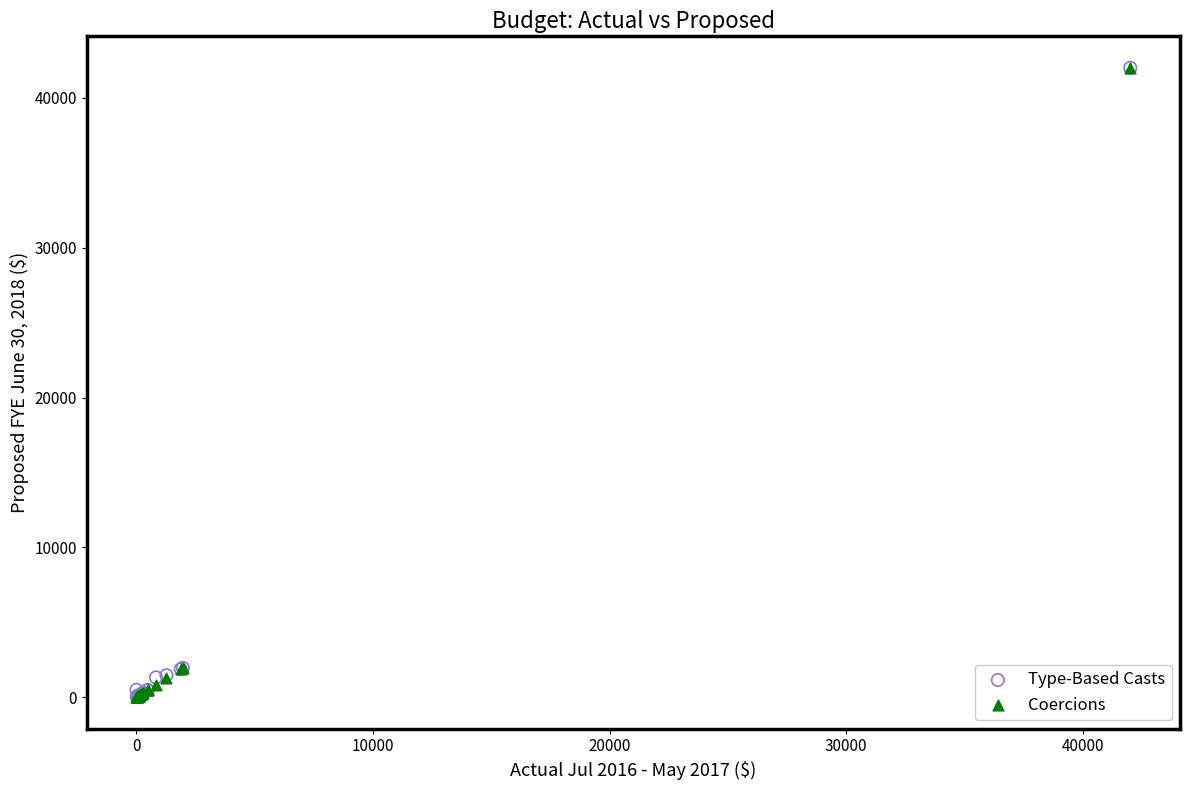

What are all the series names shown in the legend?

Type-Based Casts, Coercions